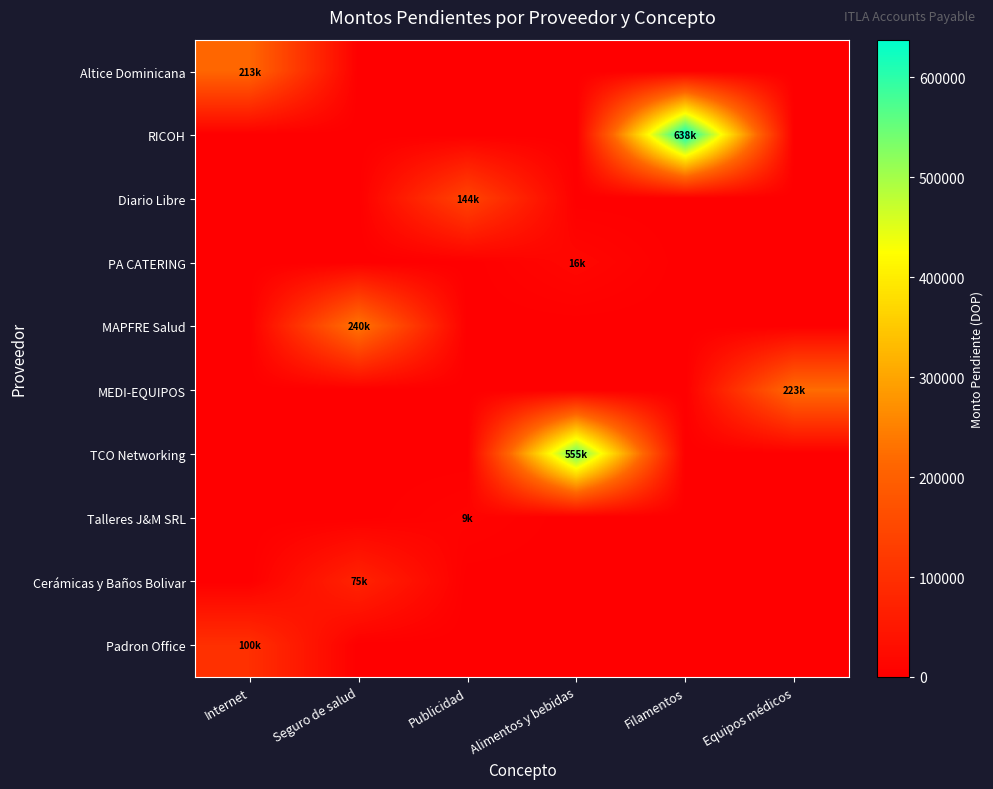

Rank the series by their maximum value, from lowest to highest.

Talleres J&M SRL, PA CATERING, Cerámicas y Baños Bolivar, Padron Office, Diario Libre, Altice Dominicana, MEDI-EQUIPOS, MAPFRE Salud, TCO Networking, RICOH